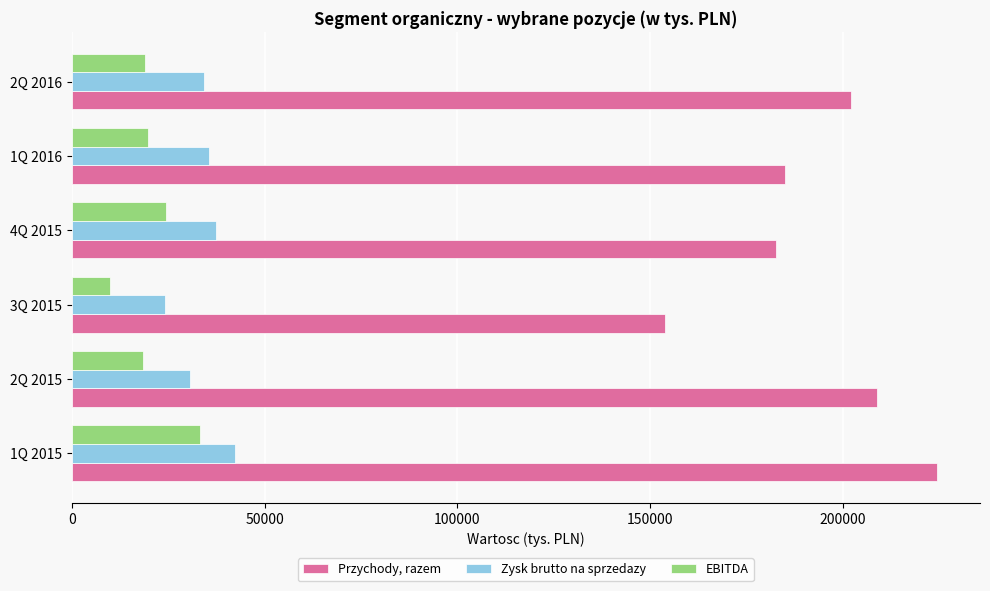

List the series in order of their peak value, lowest first.

EBITDA, Zysk brutto na sprzedazy, Przychody, razem